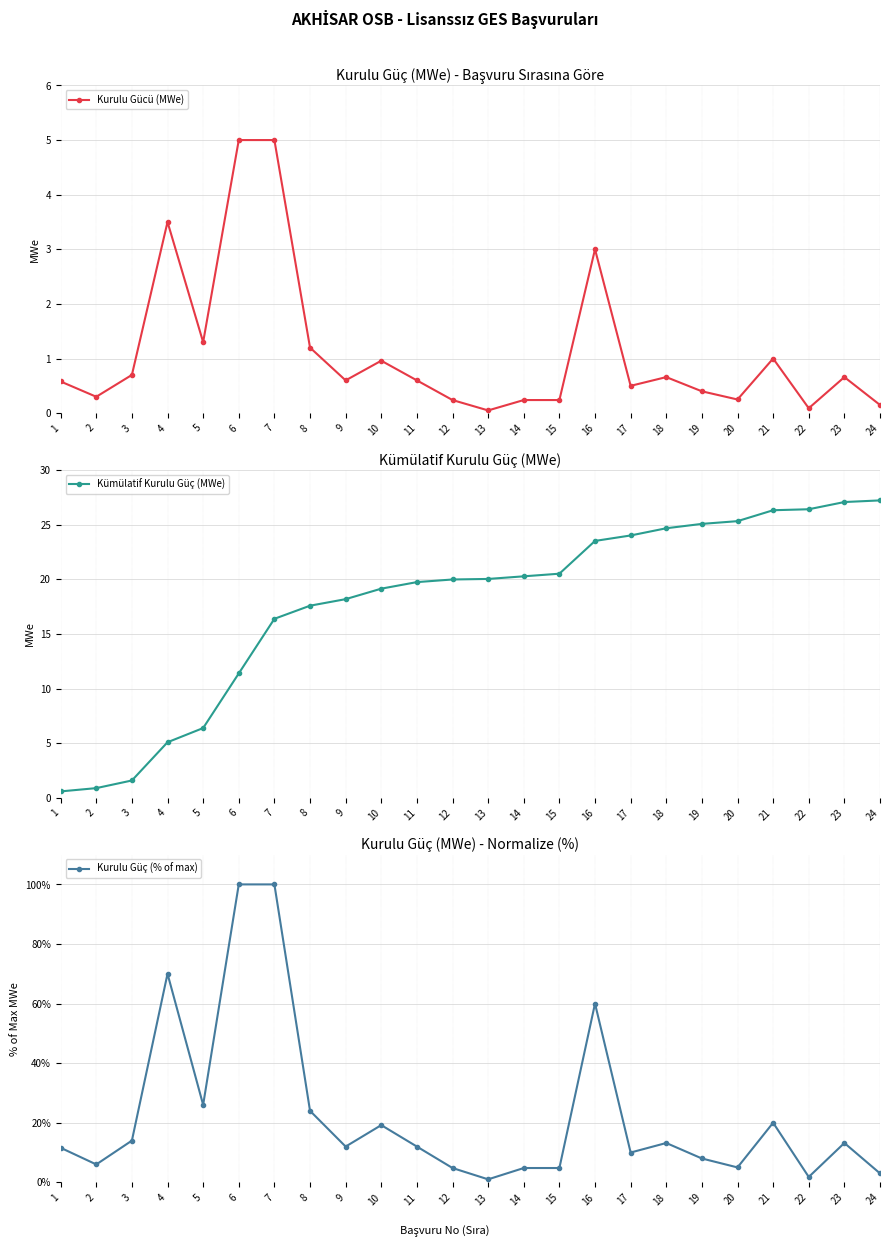

What is the total value across all series at 24?

30.4